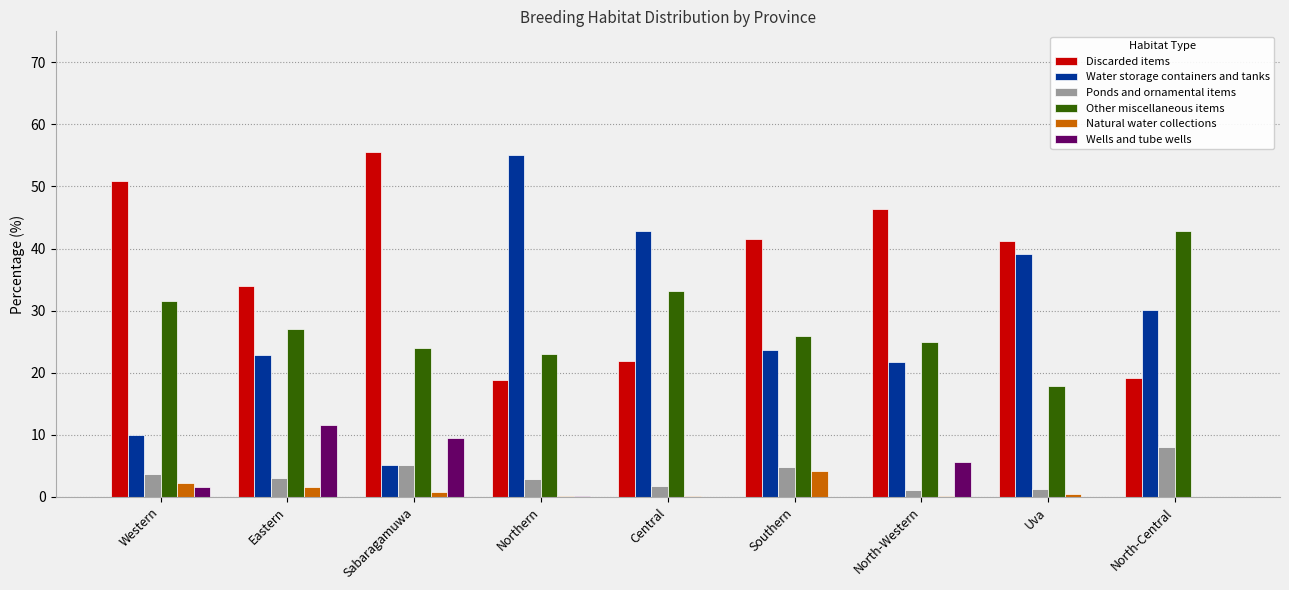

What is the greatest value displayed?

55.6